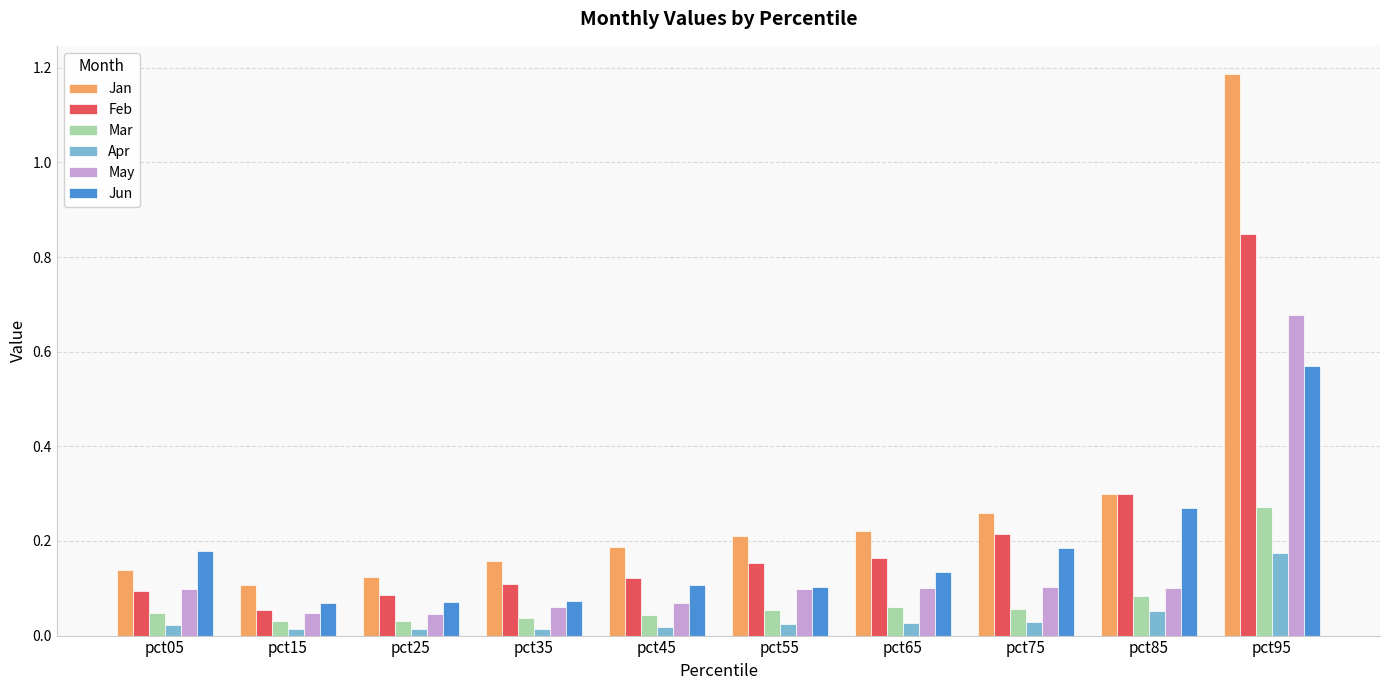

Which series has the largest total across all categories?

Jan